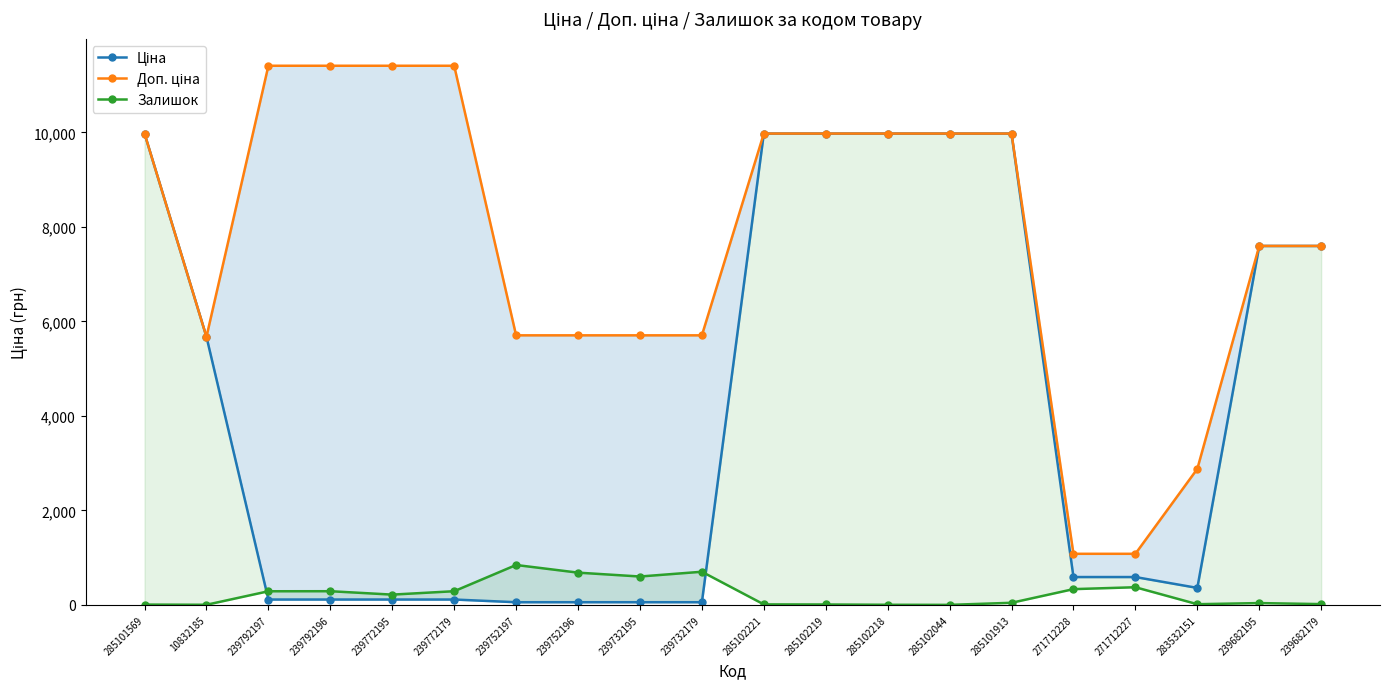

The Доп. ціна series shows 16316.4 at 285102044. True or false?

False